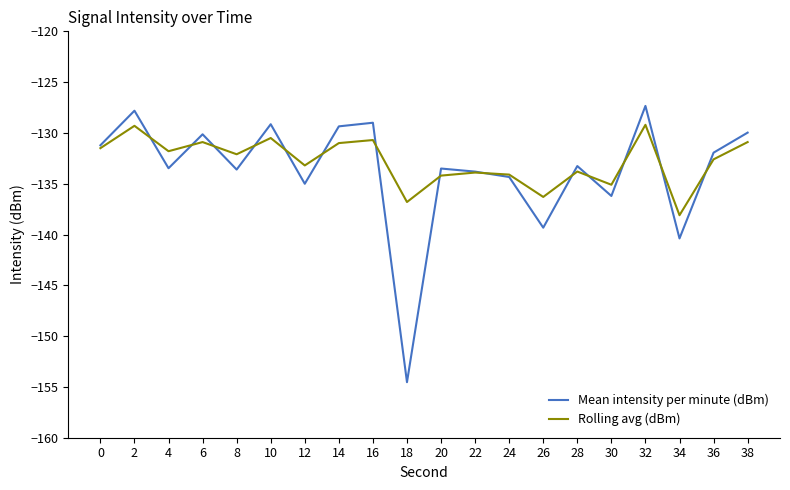

What is the sum of all Rolling avg (dBm) values?

-2656.0